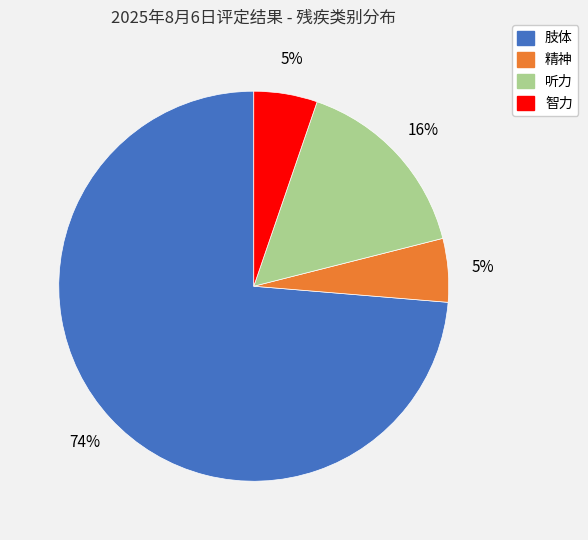

Which slice represents more than half of the pie?

肢体